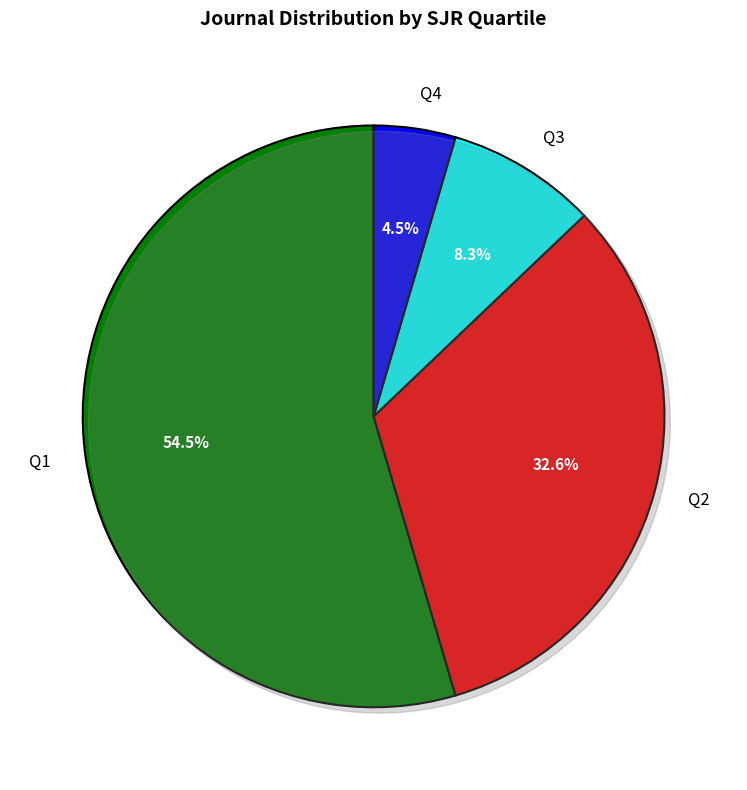

Which slice is the smallest?

Q4